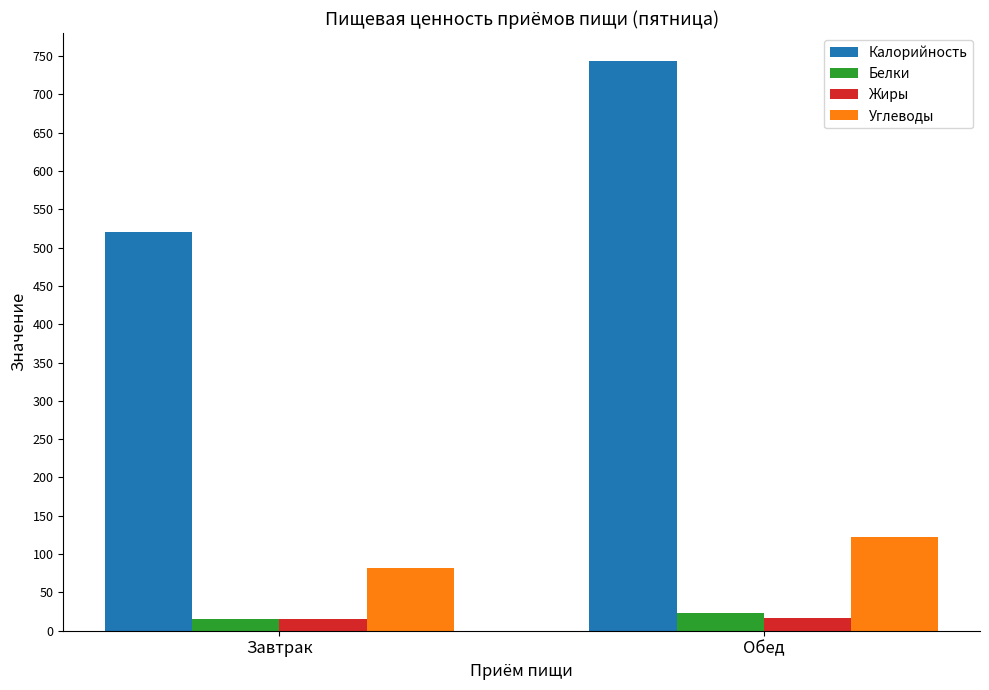

How many data points in Углеводы are less than 122?

1